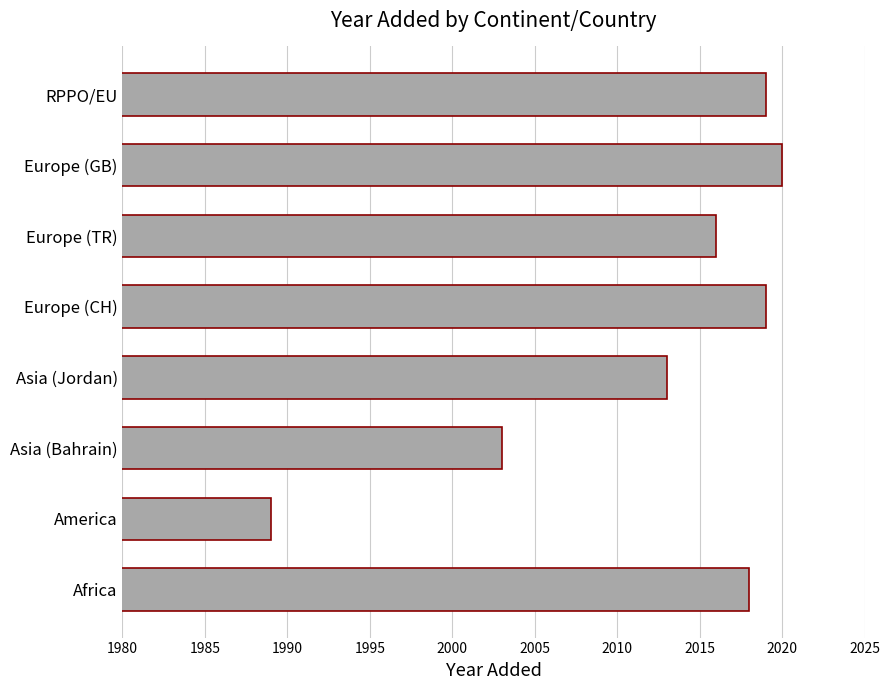

Where is the data nearest to the value 2004?

Asia (Bahrain)